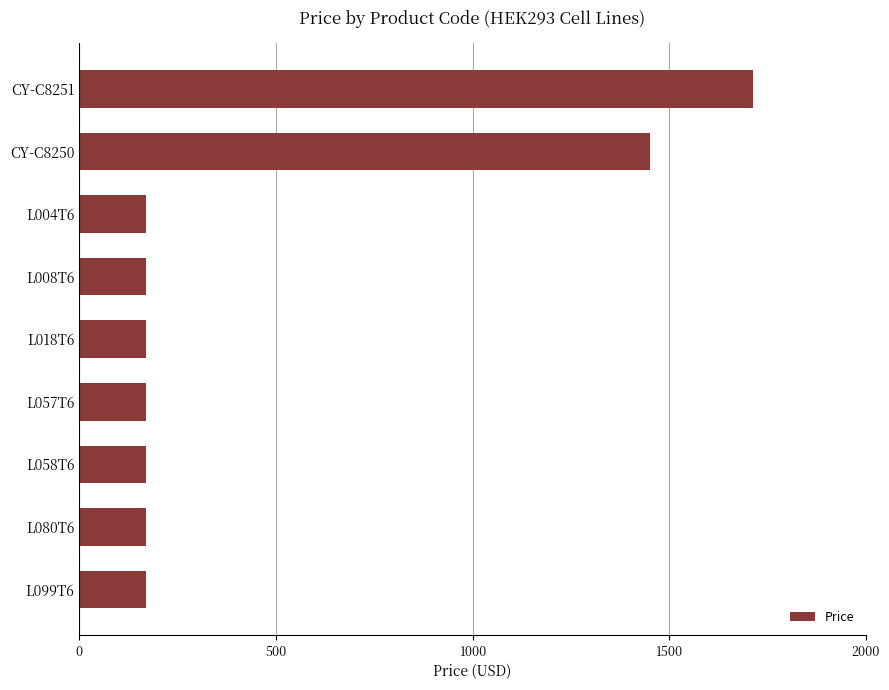

What is the value of the 9th bar from the top?

170